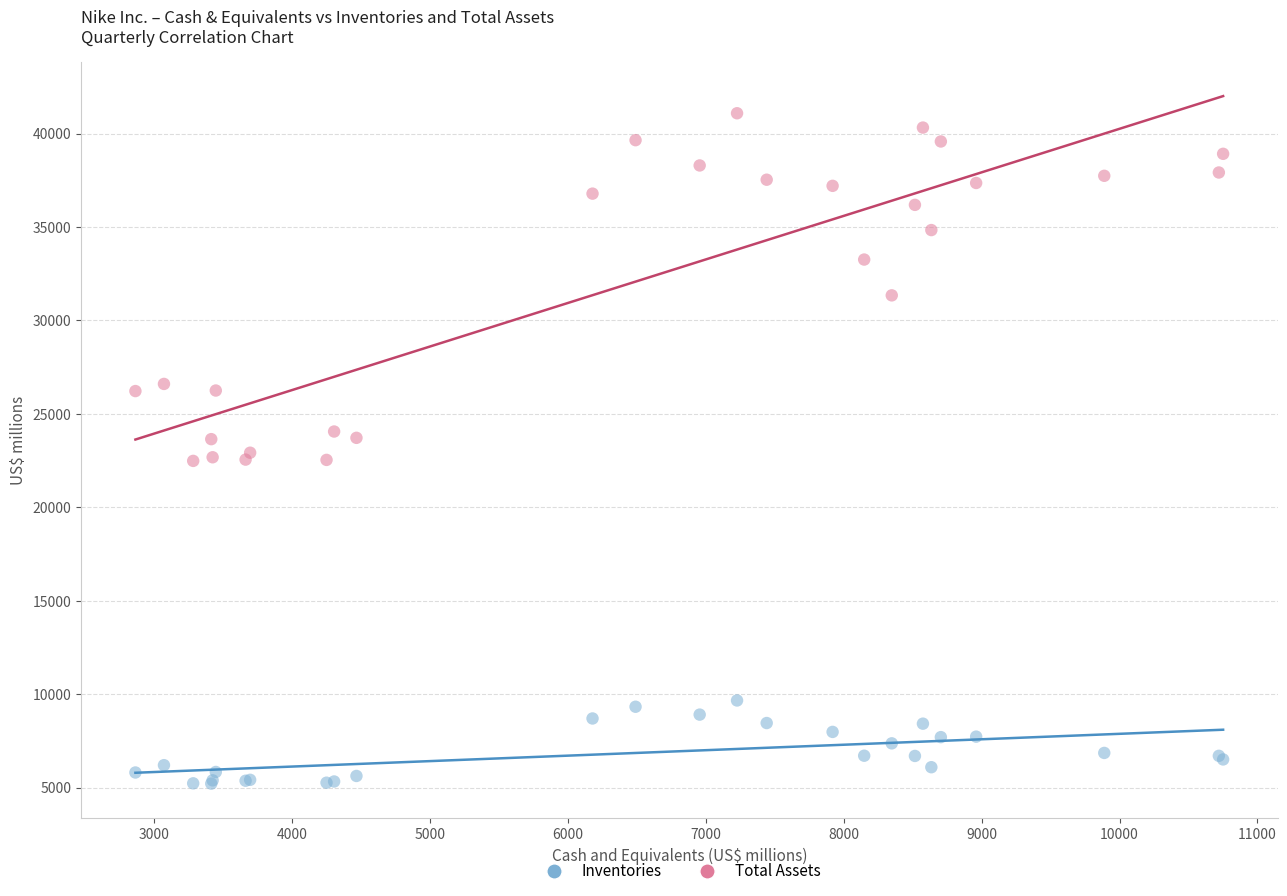

Which series has the largest Y range (max minus min)?

Total Assets